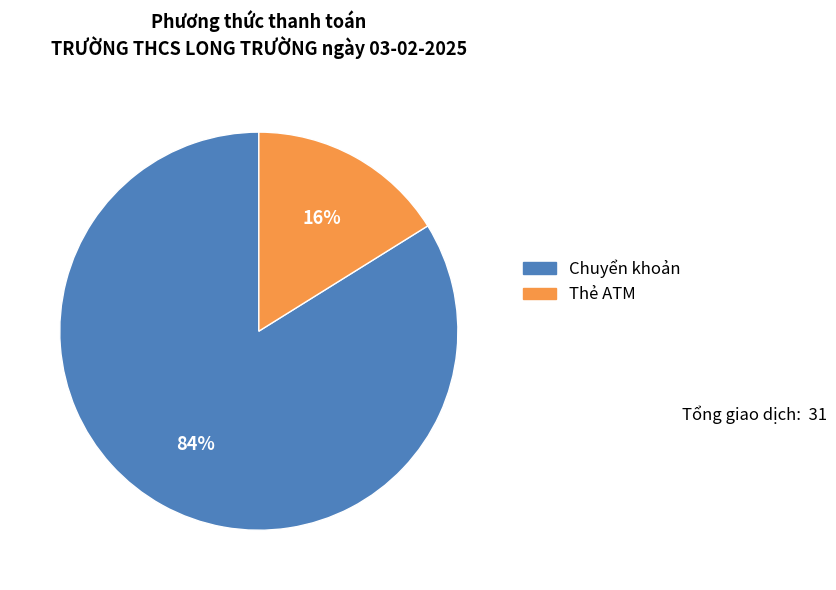

How many slices are in this pie chart?

2